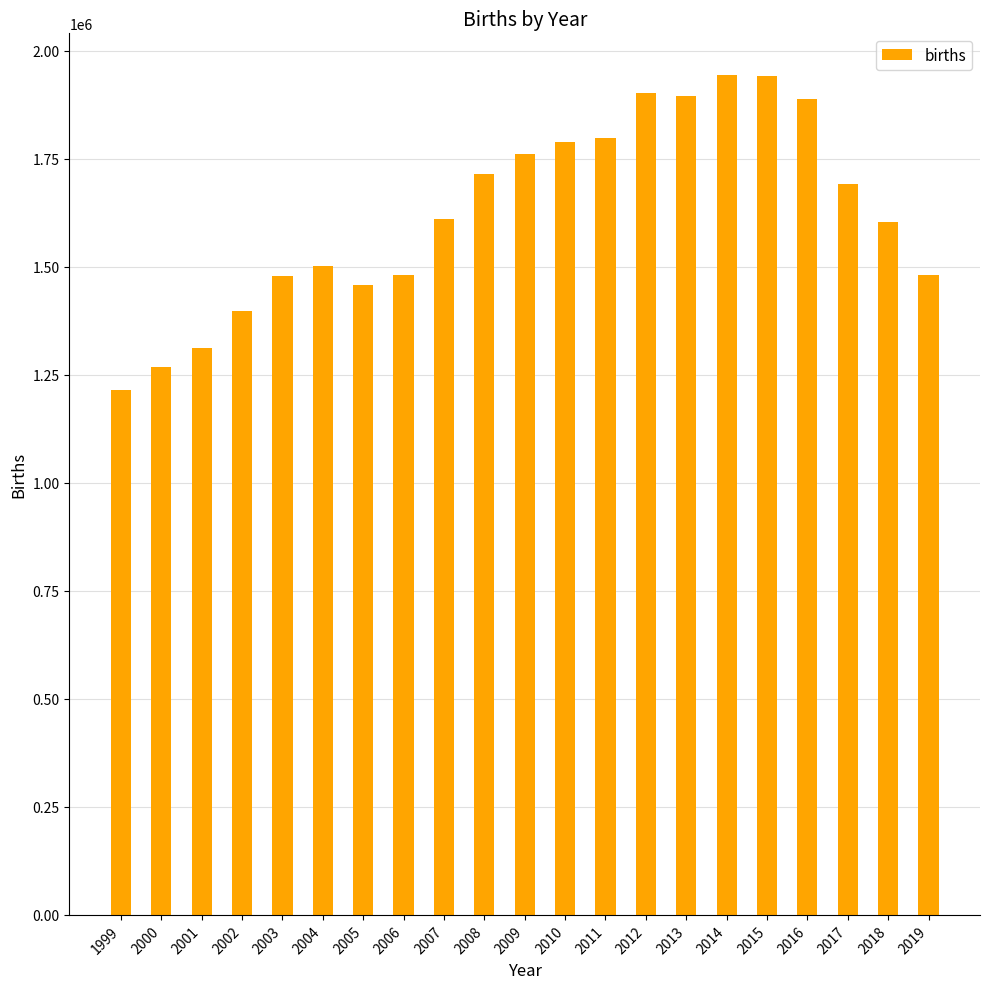

What is the value of the 1st bar from the left?

1214689.0